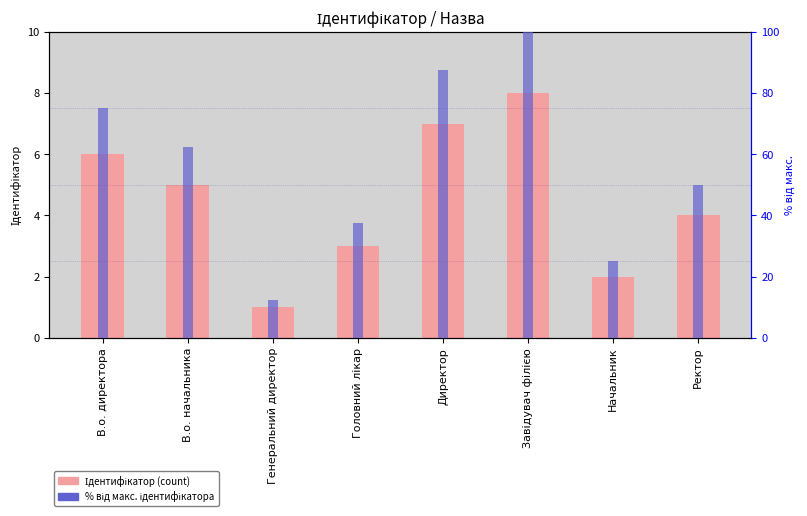

At which category is the sum across all series the highest?

Завідувач філією